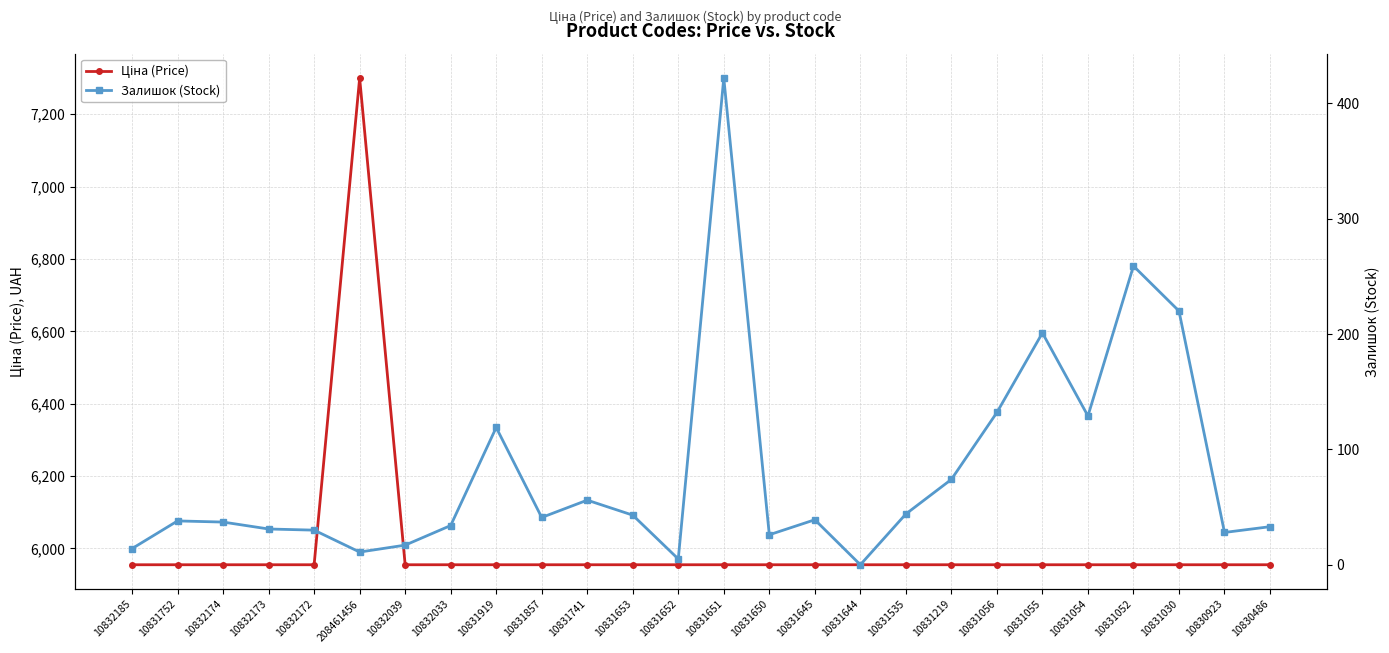

How many distinct data groups are displayed?

2